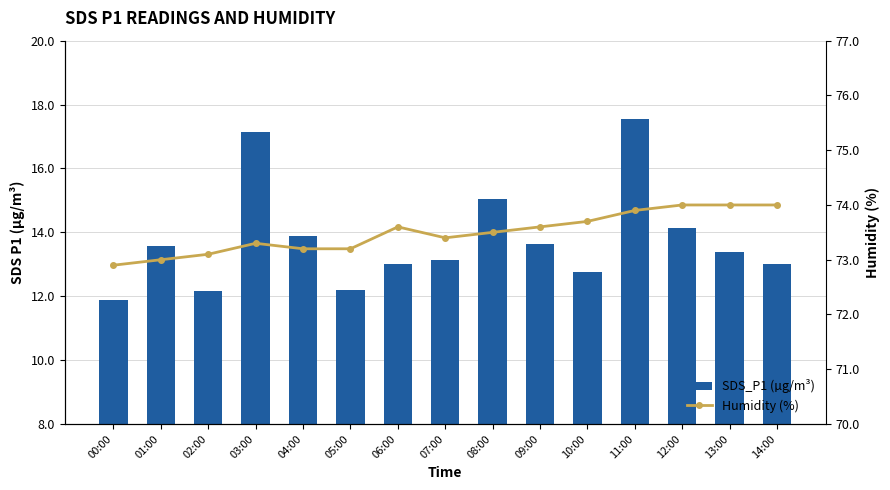

Which series has the largest range (max minus min)?

SDS_P1 (µg/m³)